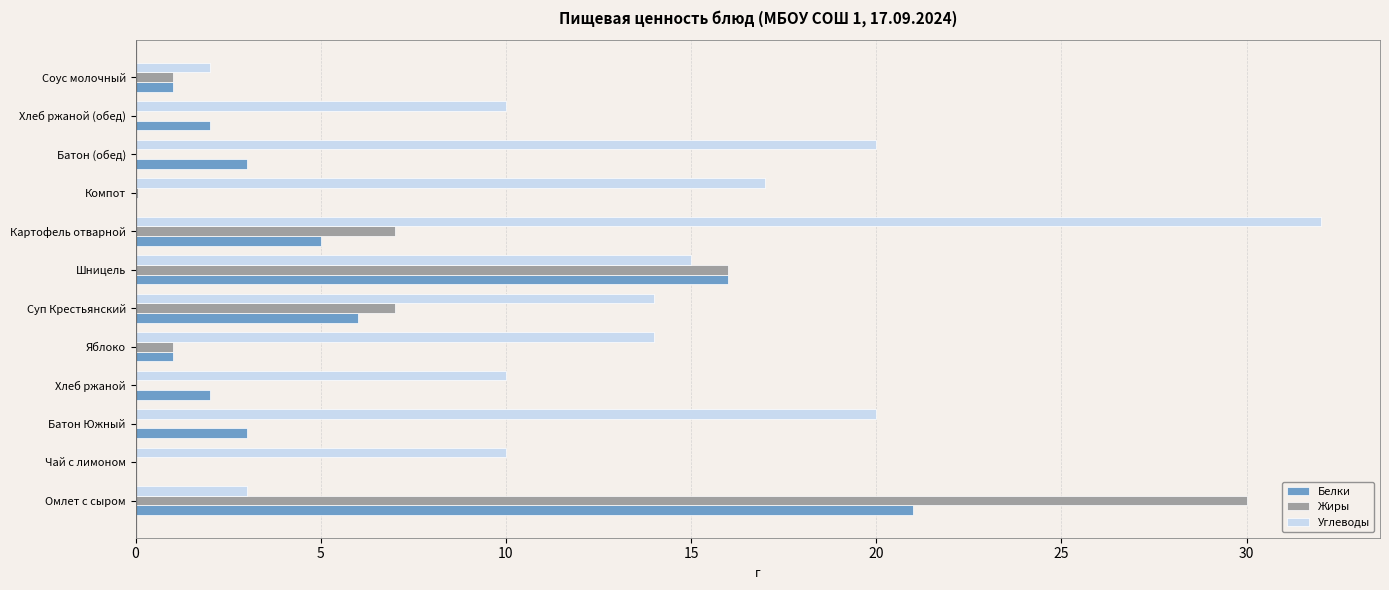

True or false: Белки has a value of 3.0 at Батон (обед).

True